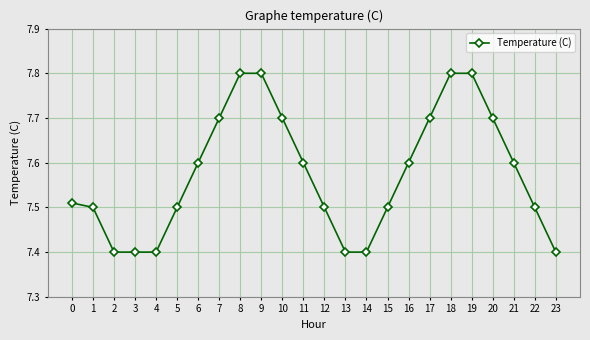

What is the value of the 22nd point from the left?

7.6